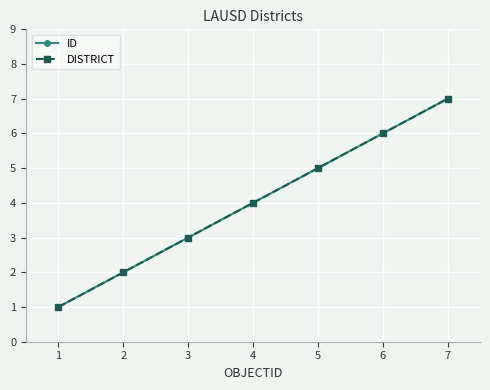

Does the chart have visible grid lines?

Yes